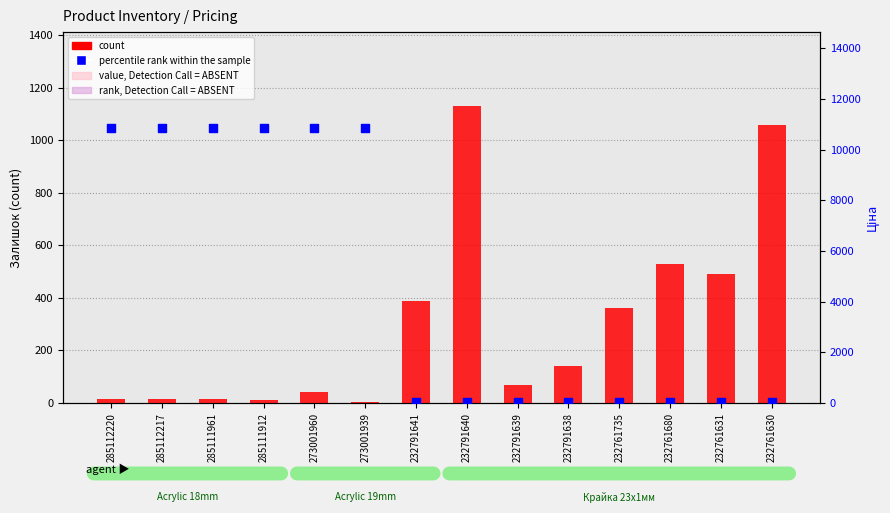

What is the total value across all series at 273001939?

10844.1